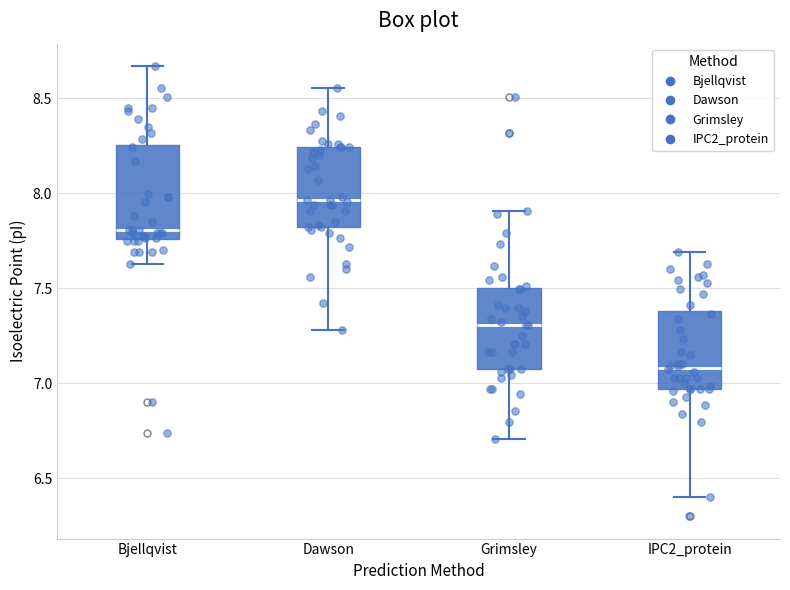

Comparing the boxes themselves (not the whiskers), which one is the tallest?

Bjellqvist